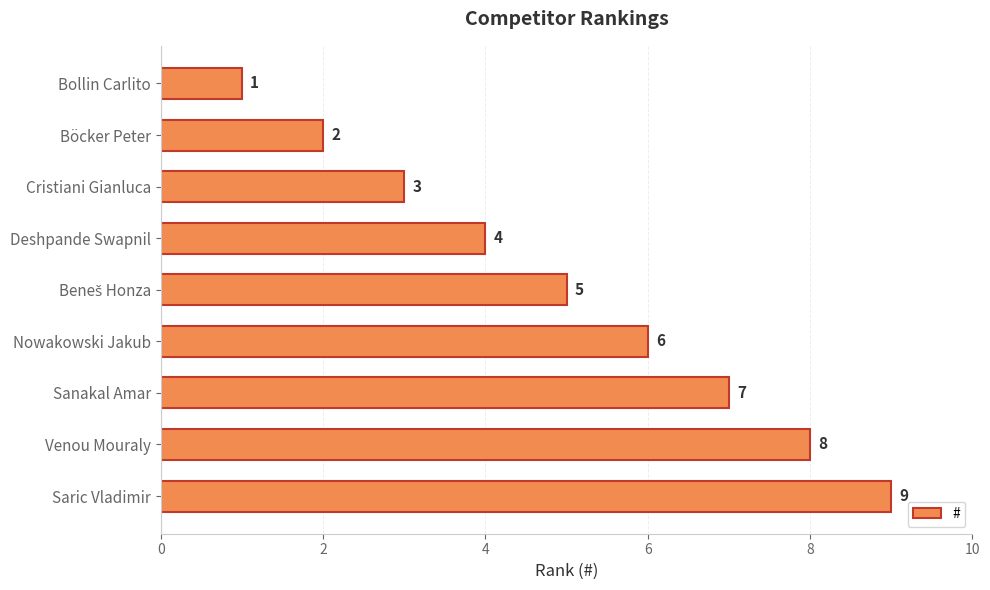

Does the chart contain any negative values?

No